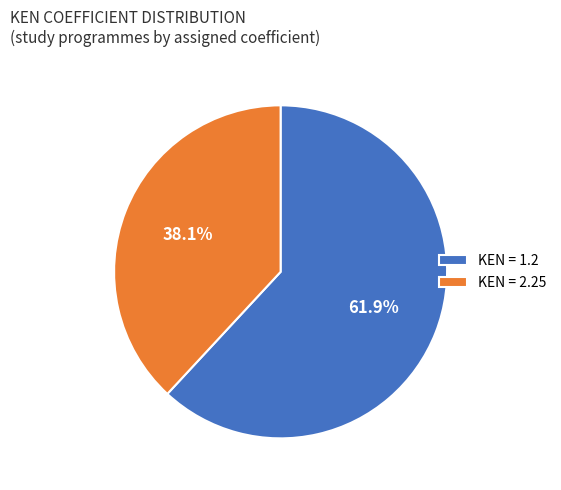

What is the smallest slice in the pie chart?

KEN = 2.25